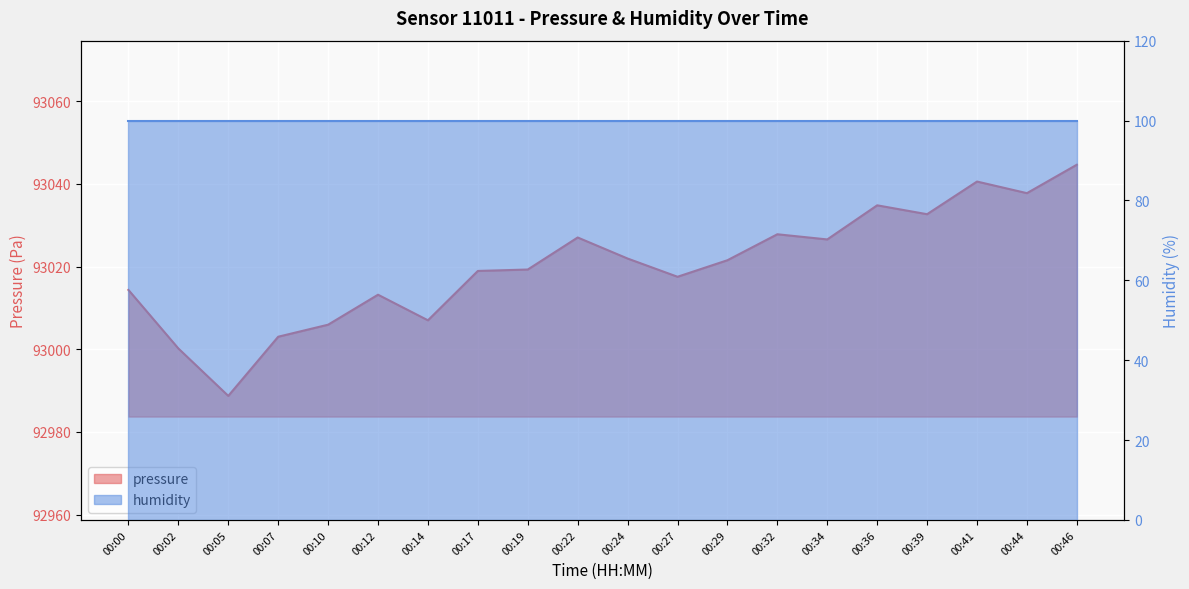

Approximately how many times larger is the value at 00:00 compared to 00:19?

1.0